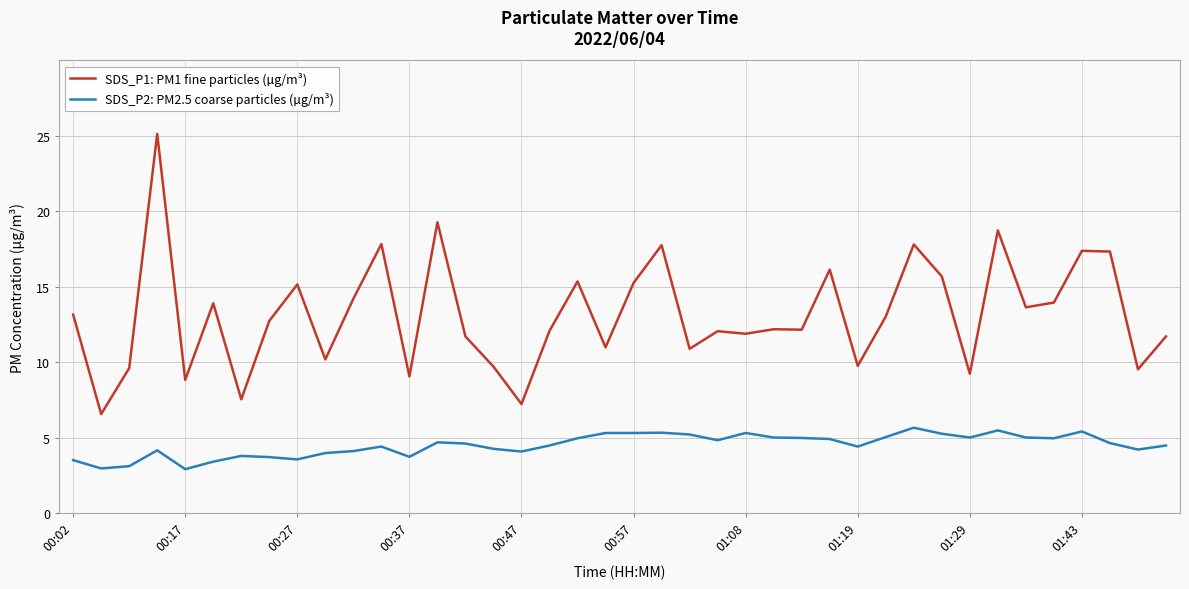

Which series has the widest spread of values?

SDS_P1: PM1 fine particles (µg/m³)